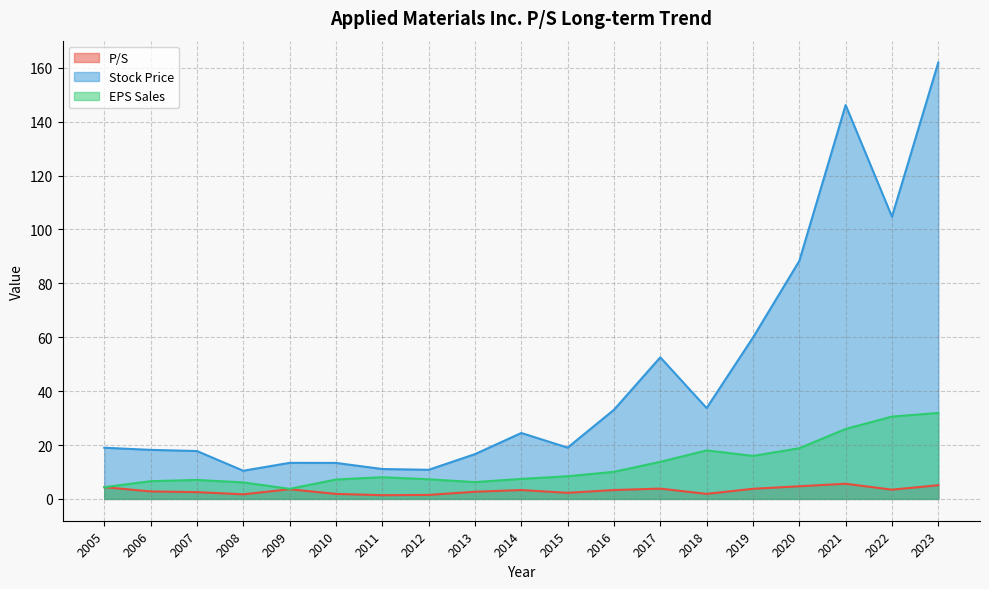

How many interior local peaks does the EPS Sales series have?

3